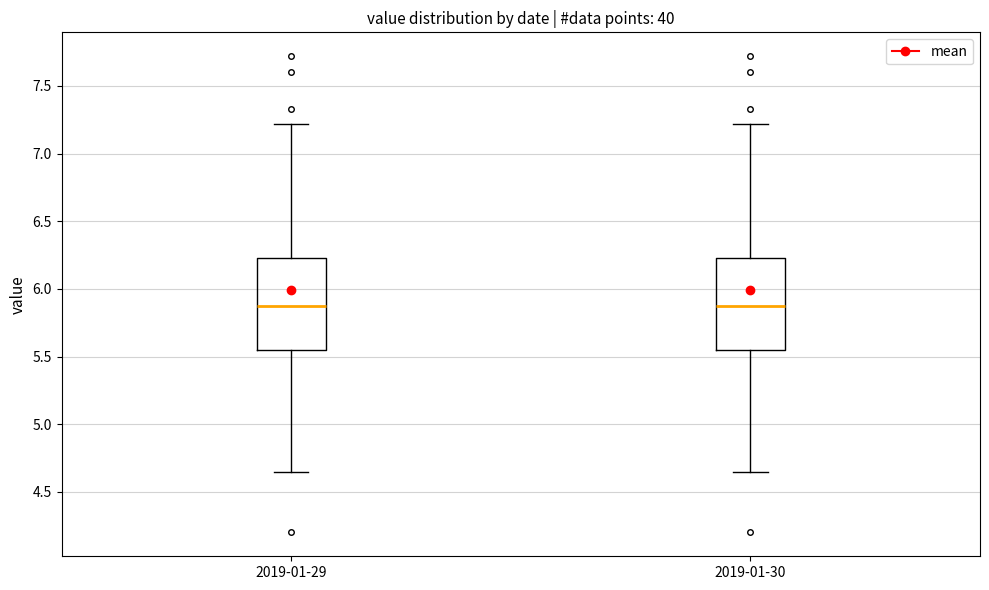

Reading left to right, read every box against the y-axis: the position of its median line, the range the box covers, and the ends of its whiskers. The values are not printed on the chart, so give them approximately, as read against the axis.

2019-01-29: median 5.85, box 5.55 to 6.25, whiskers 4.65 to 7.20
2019-01-30: median 5.85, box 5.55 to 6.25, whiskers 4.65 to 7.20